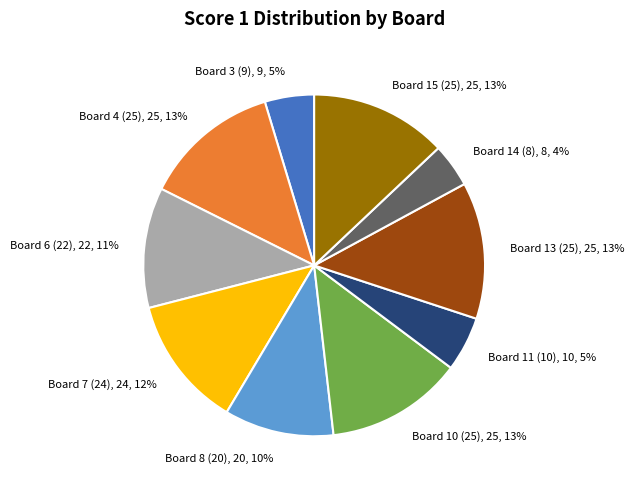

To the nearest percent, what is the average slice percentage?

10%